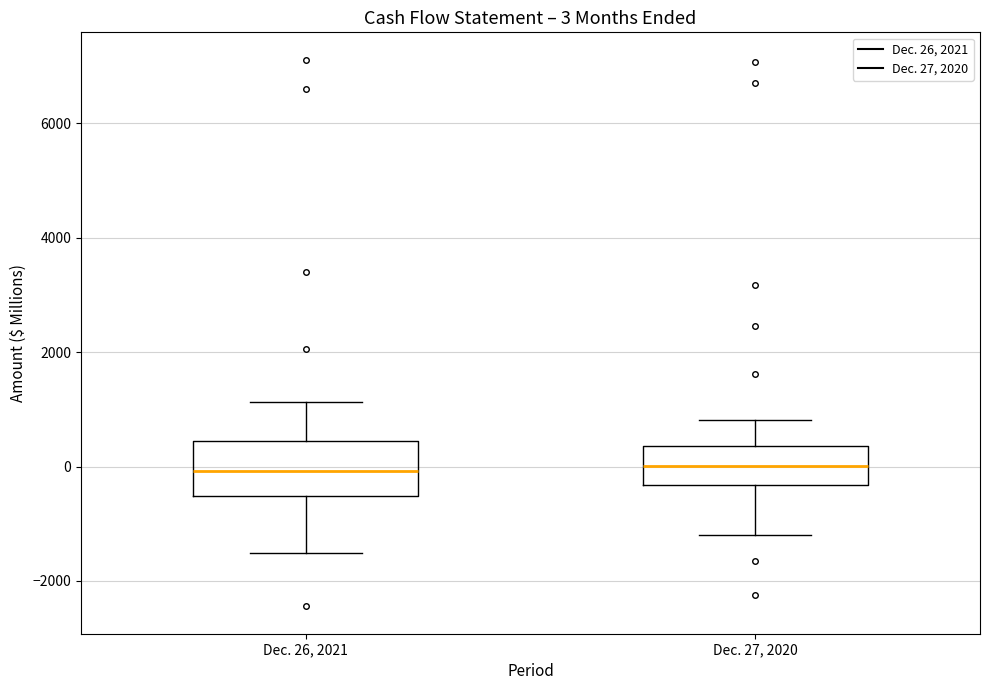

Which box is the tallest, from its lower edge to its upper edge?

Dec. 26, 2021